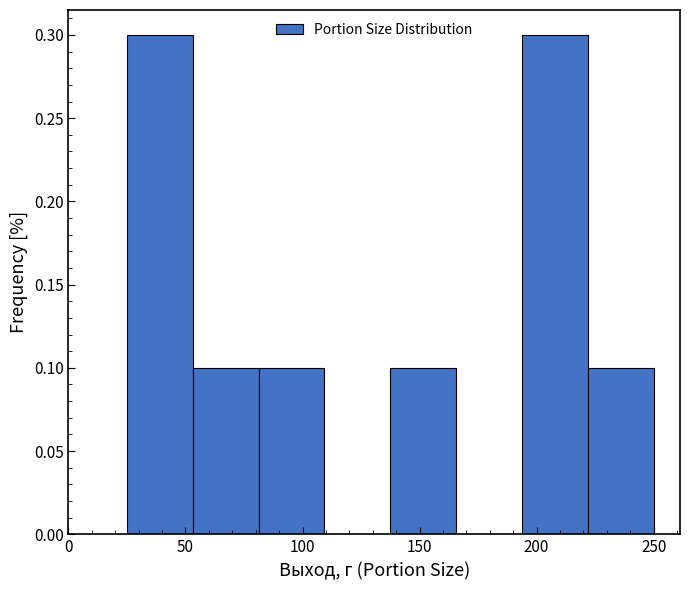

Reading left to right, transcribe this chart: for each bar, give the range it covers on the x-axis and its height. Neither the bar edges nor the heights are printed on the chart, so give them approximately, as read against the axes.

25 to 55: 0.3
55 to 80: 0.1
80 to 110: 0.1
110 to 140: 0
140 to 165: 0.1
165 to 195: 0
195 to 220: 0.3
220 to 250: 0.1